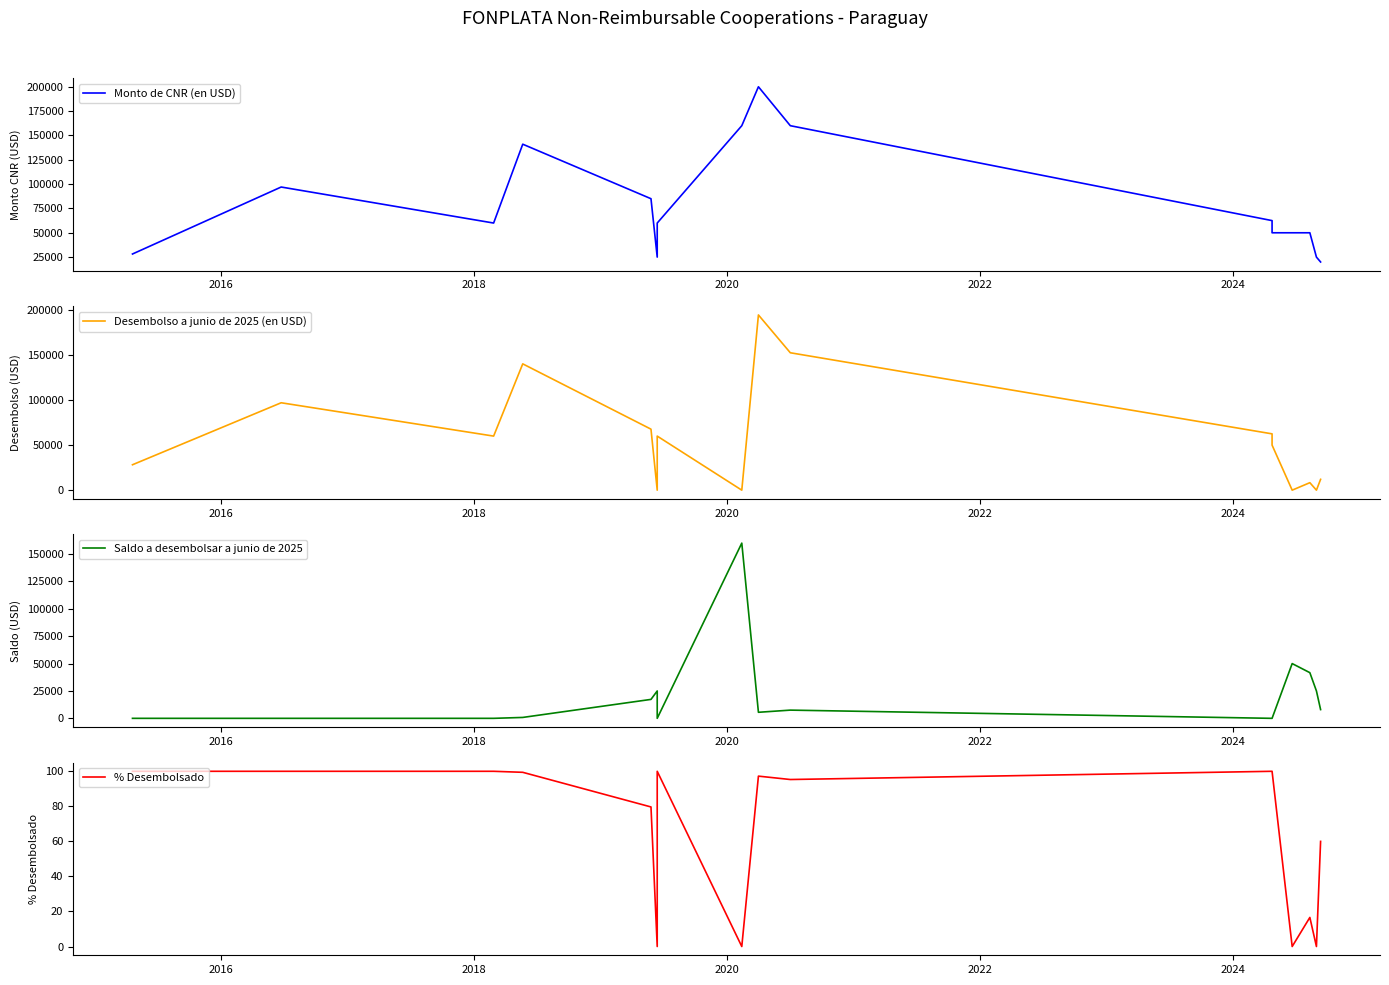

Is the value of Saldo a desembolsar a junio de 2025 at 2018 greater than the value of % Desembolsado at 2022?

No